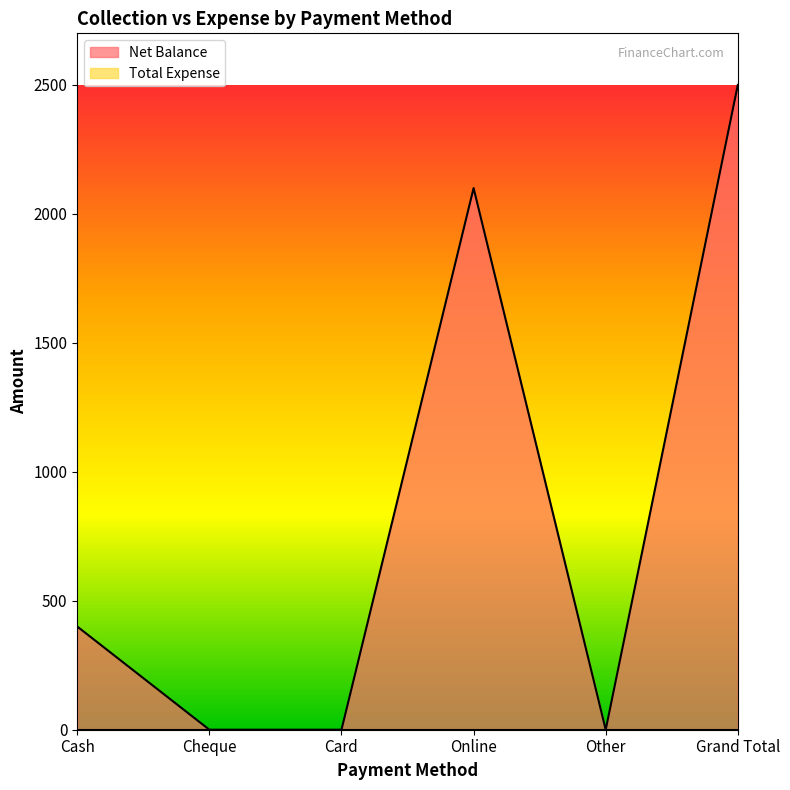

Rank the categories by value from lowest to highest.

Cheque, Card, Other, Cash, Online, Grand Total